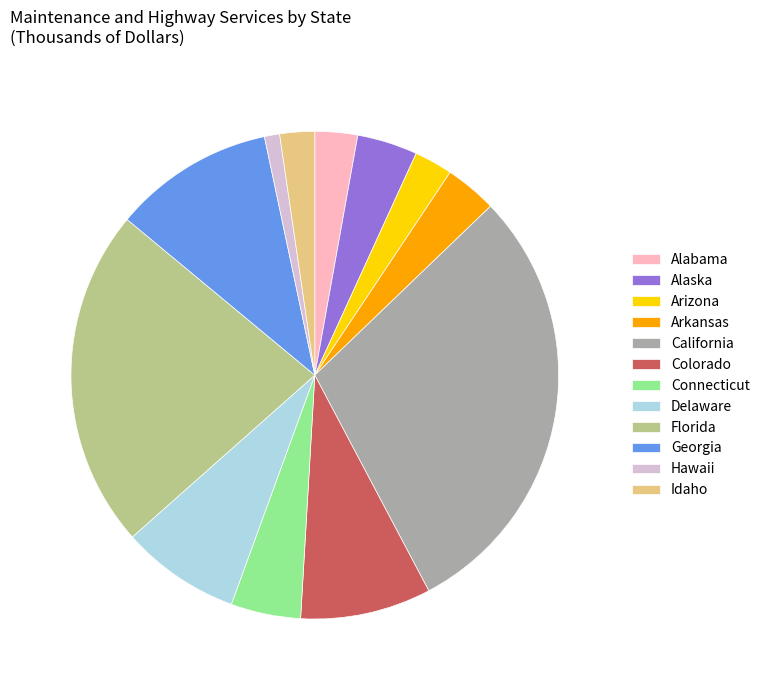

True or false: California accounts for 42% of the total.

False